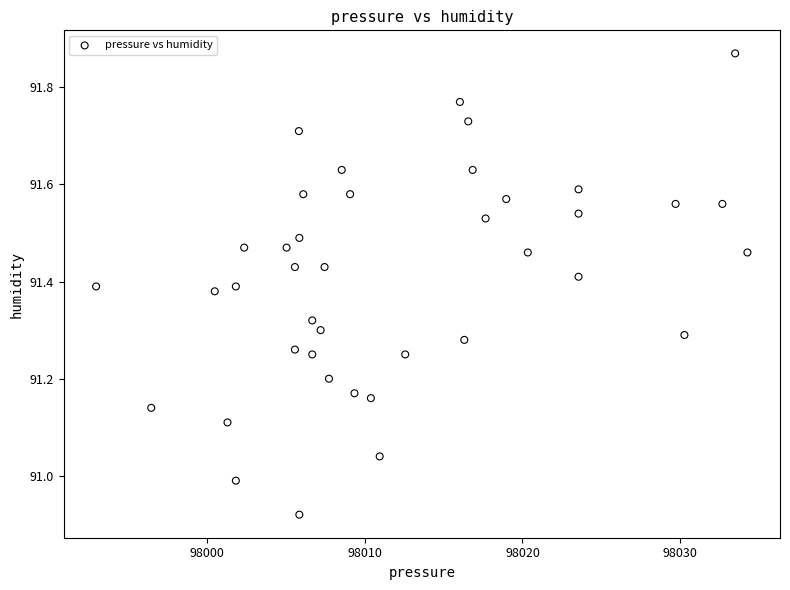

What is the range of X values (max minus min)?

41.3